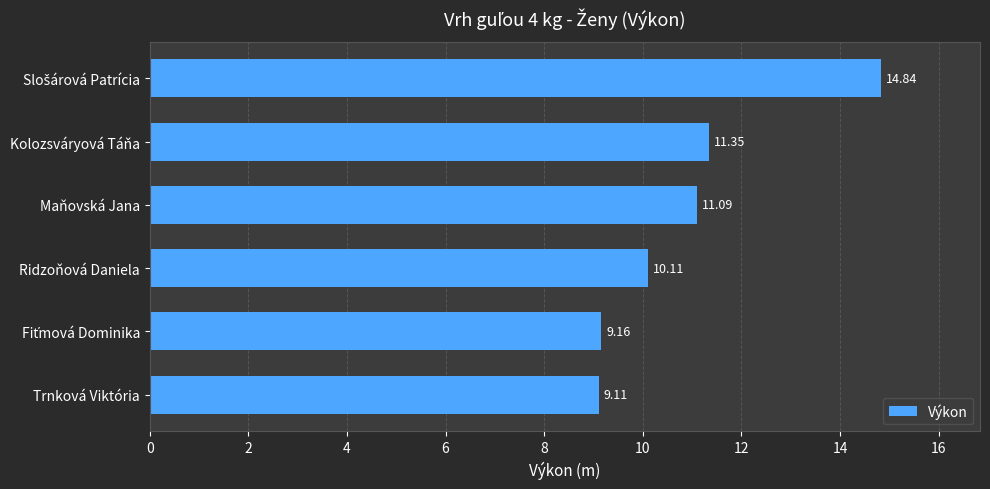

What is the change in value from Maňovská Jana to Ridzoňová Daniela?

-1.0